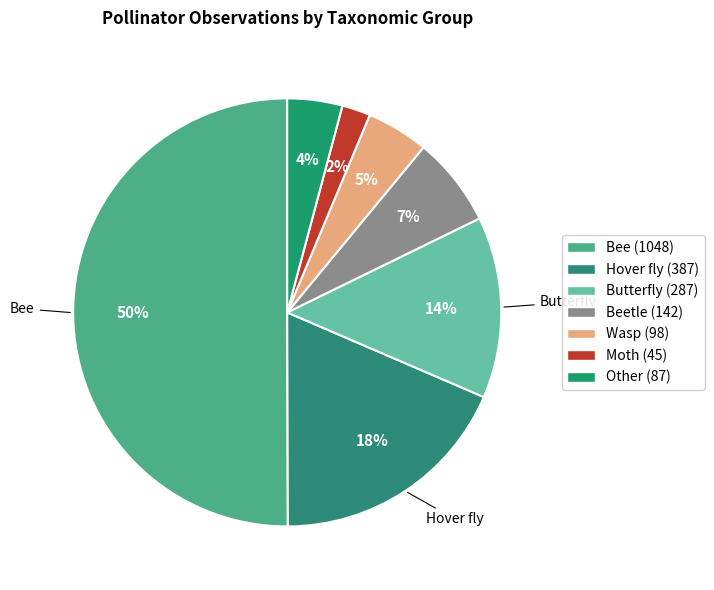

How many slices are in this pie chart?

7